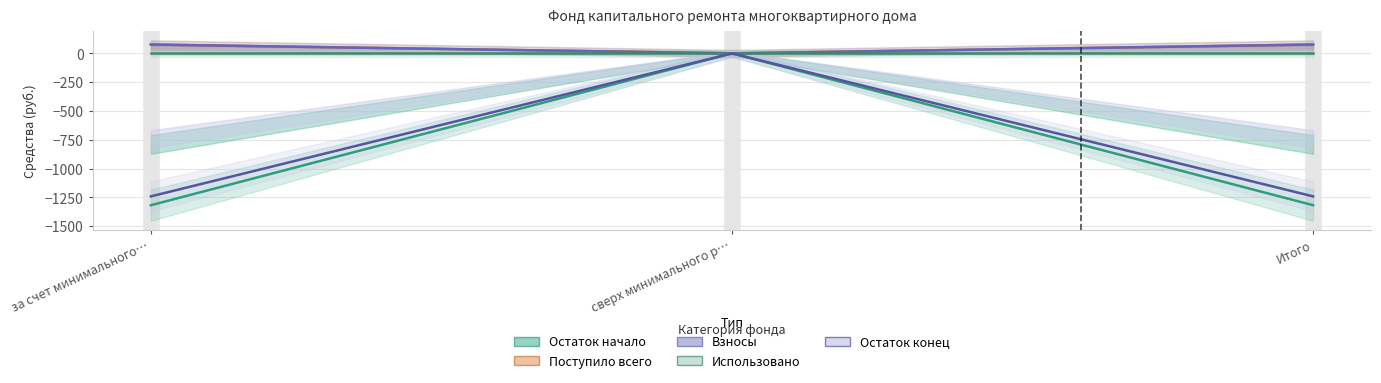

What is the label of the 2nd point from the left?

сверх минимального размера взноса